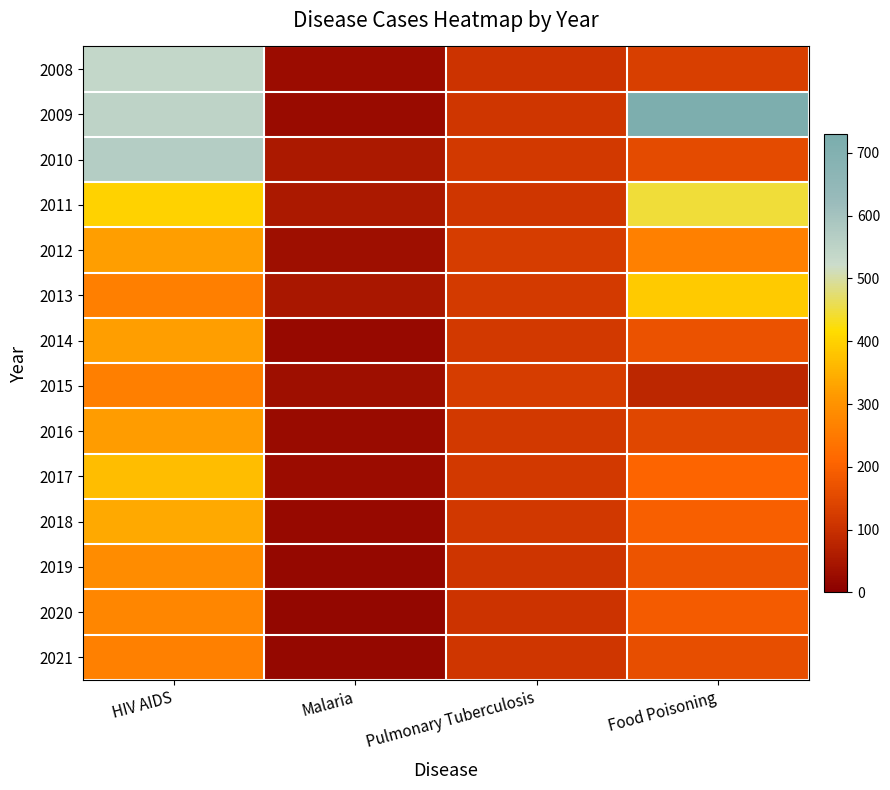

At which category is the sum across all series the highest?

HIV AIDS